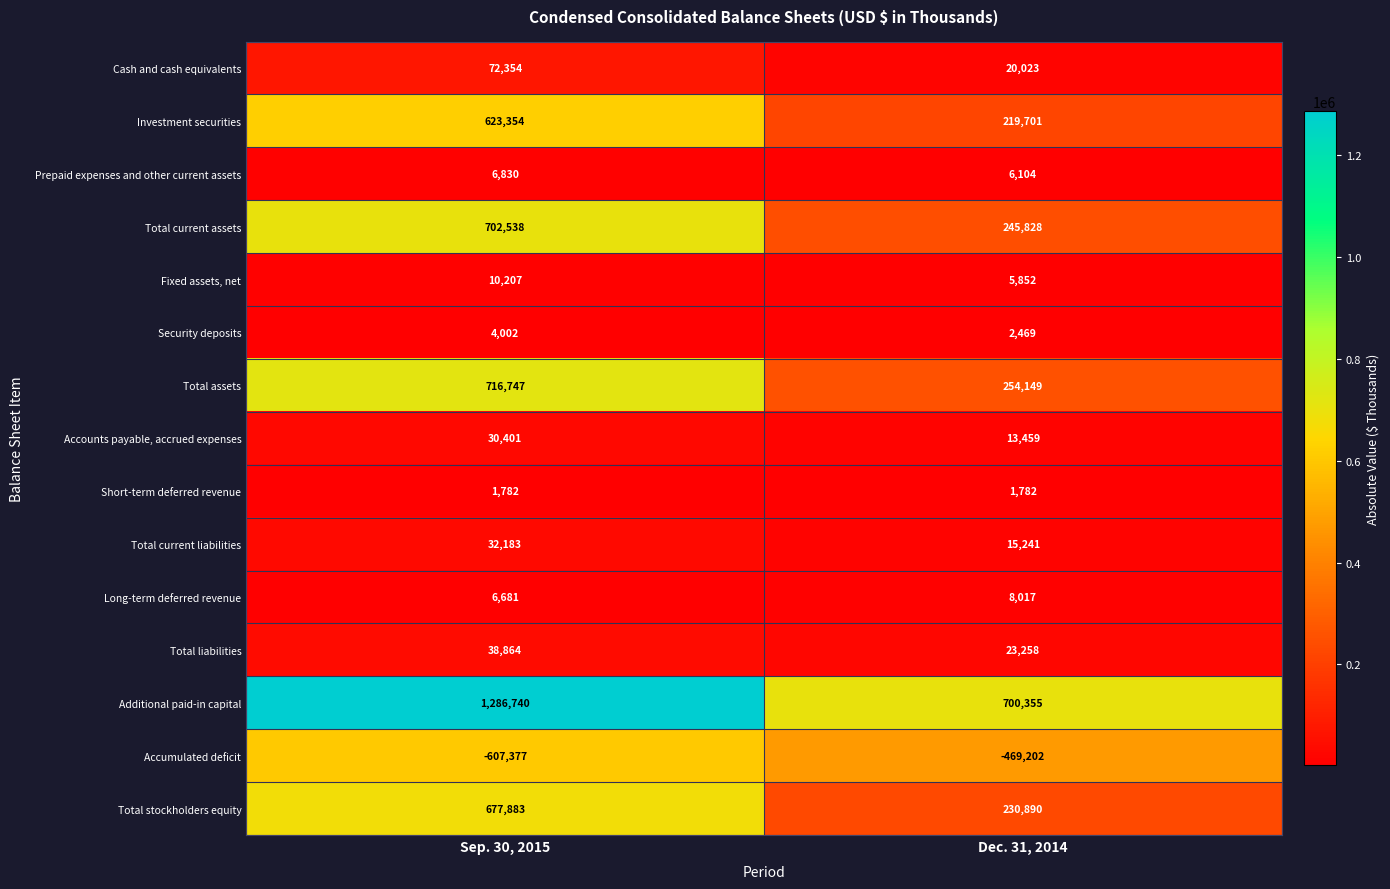

Where is Investment securities nearest to the value 421527?

Dec. 31, 2014